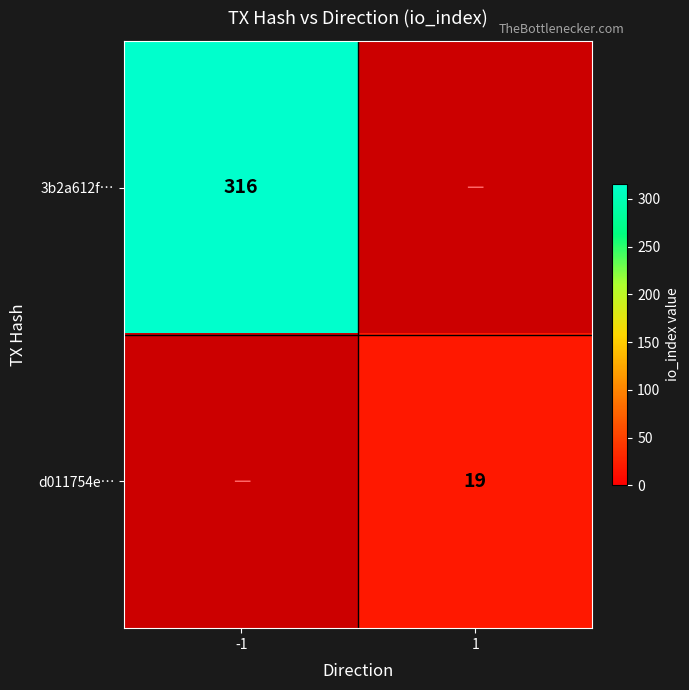

The 3b2a612f… series shows 129 at -1. True or false?

False